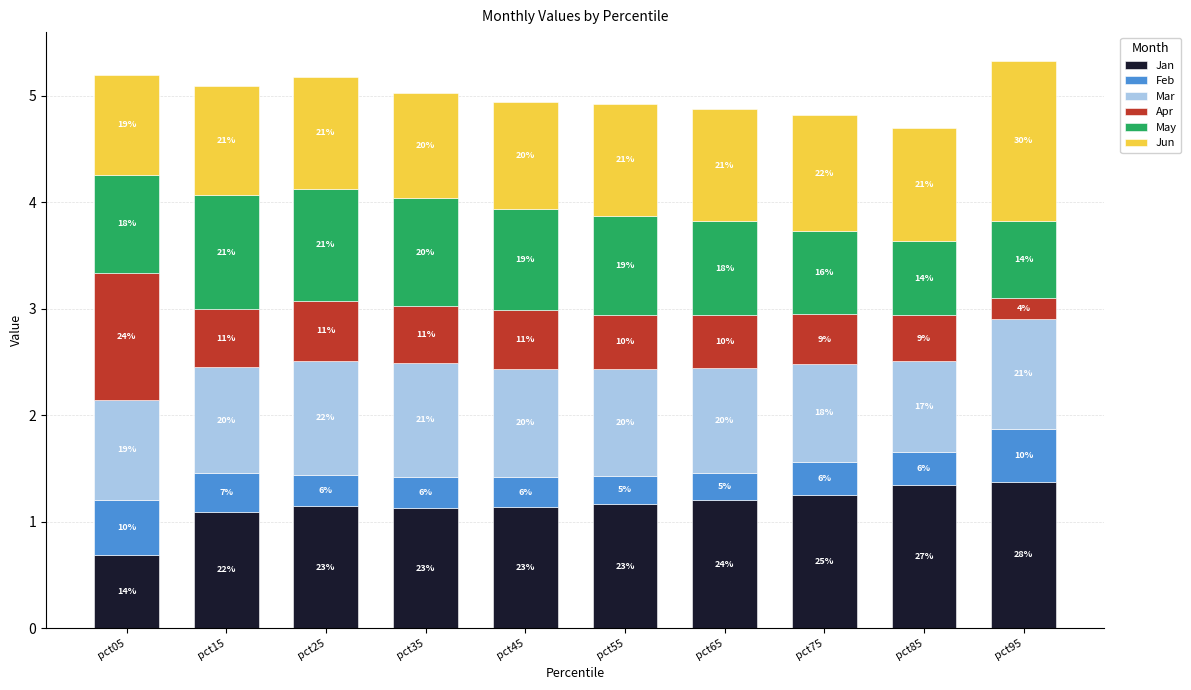

At which category is the sum across all series the highest?

pct95